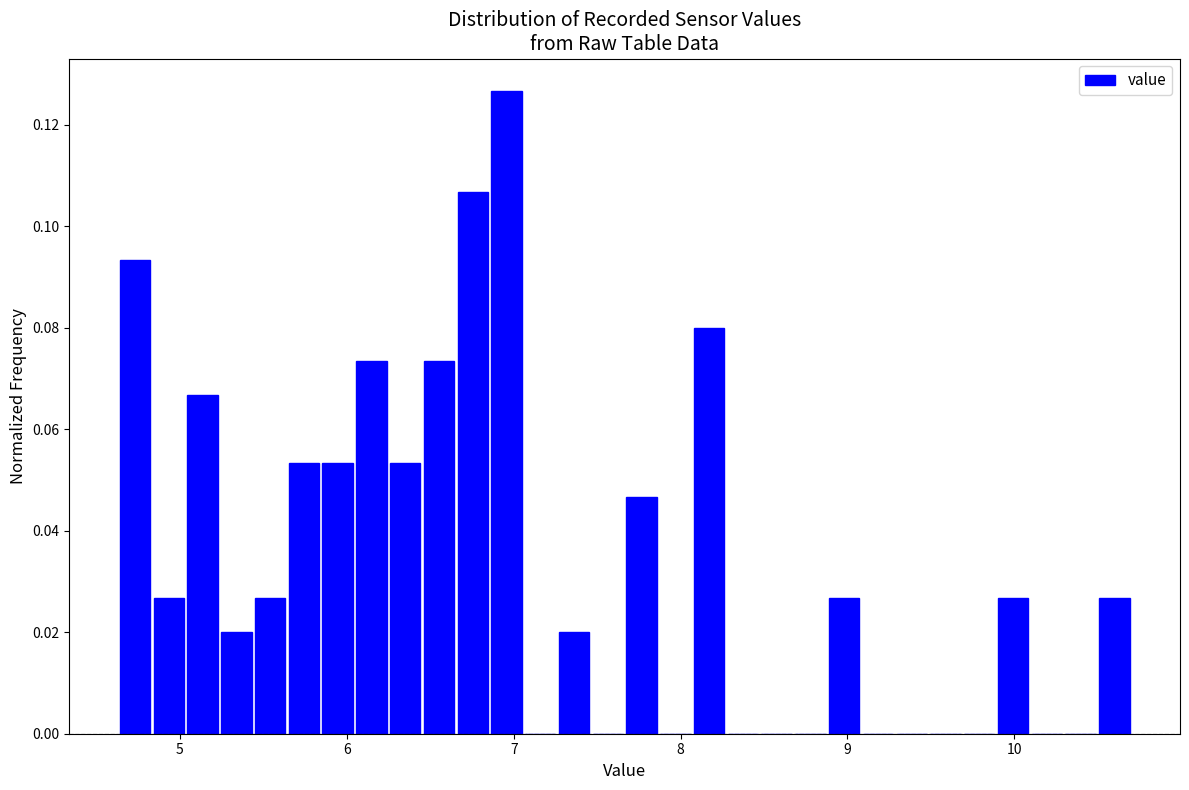

Read against the x-axis, roughly where is the centre of the tallest bar?

7.0